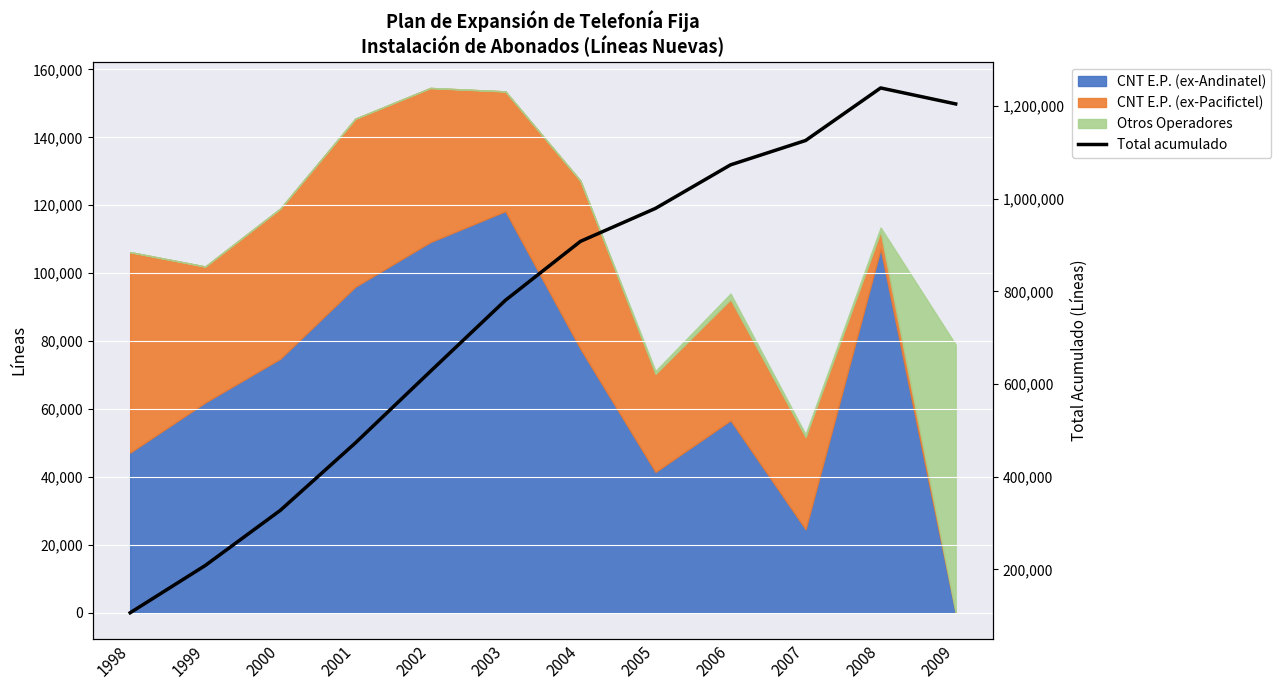

Is it true that the value at 2002 is 935800?

False